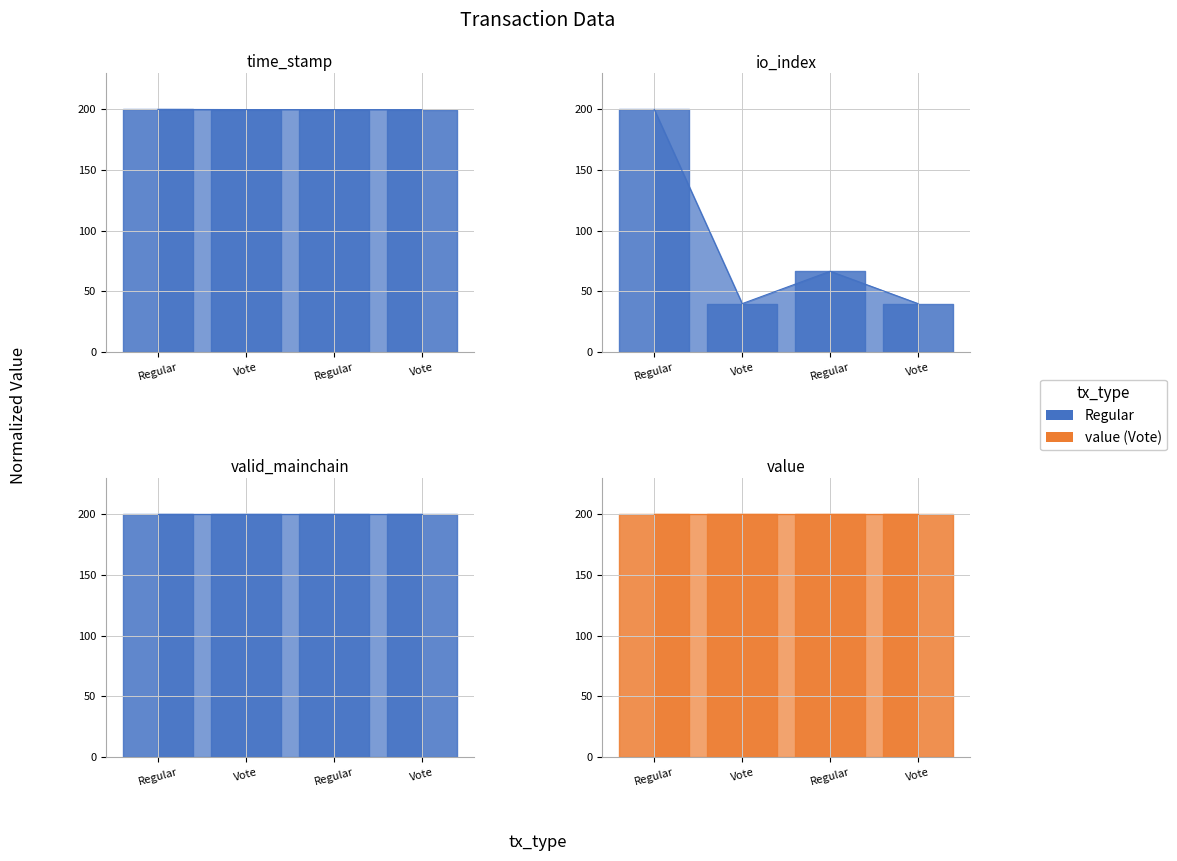

Is it true that time_stamp equals 199.8 at Vote?

True